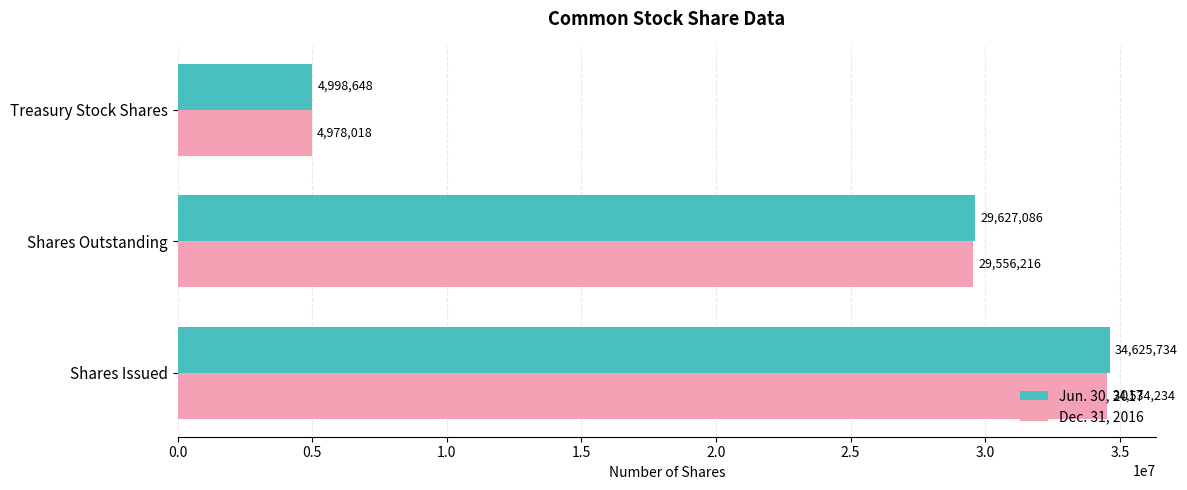

Which series has the largest total across all categories?

Jun. 30, 2017